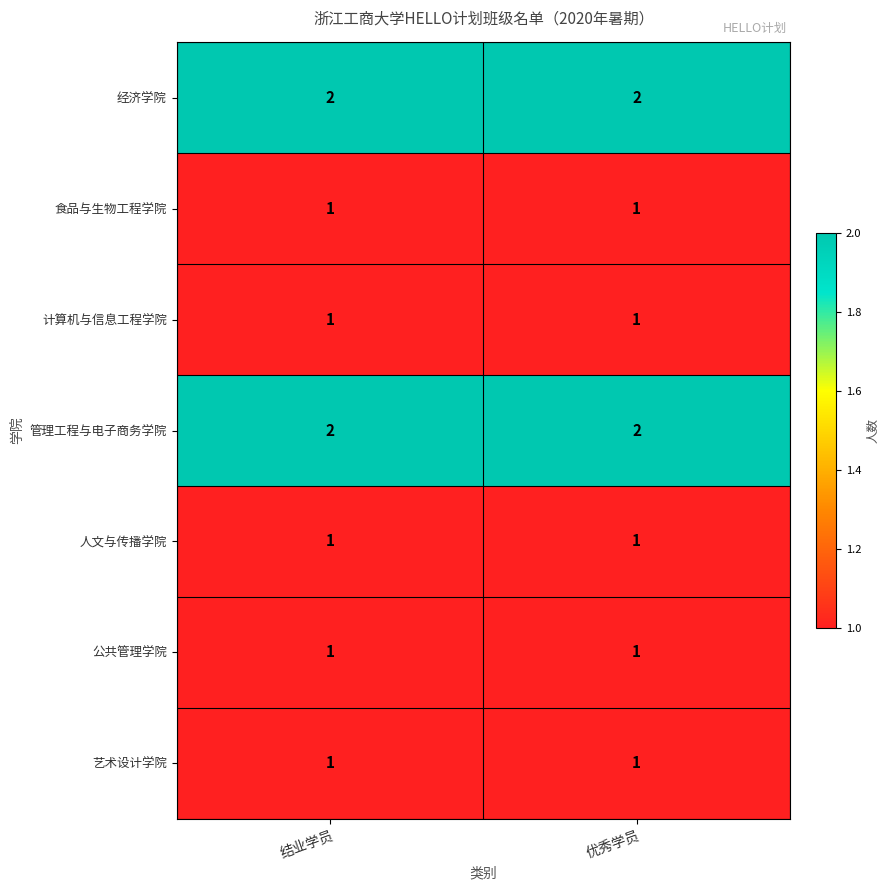

The 食品与生物工程学院 series shows 1 at 结业学员. True or false?

True